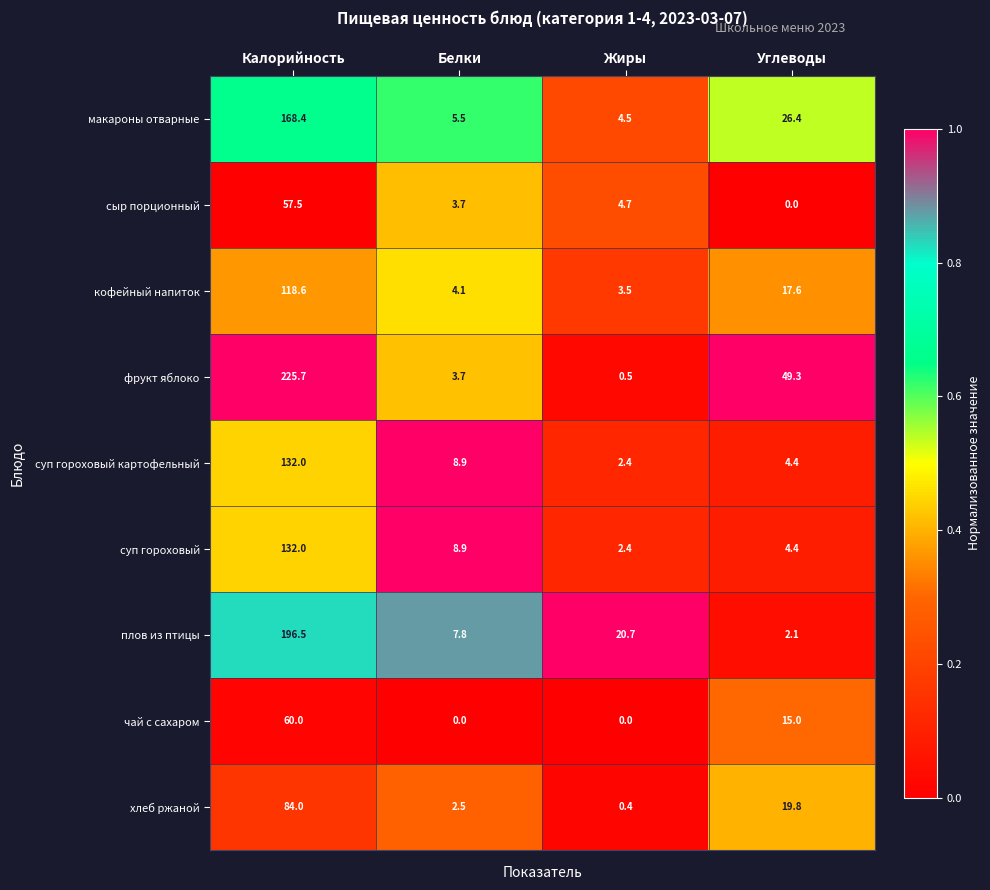

Which series changed the most between Калорийность and Углеводы?

плов из птицы